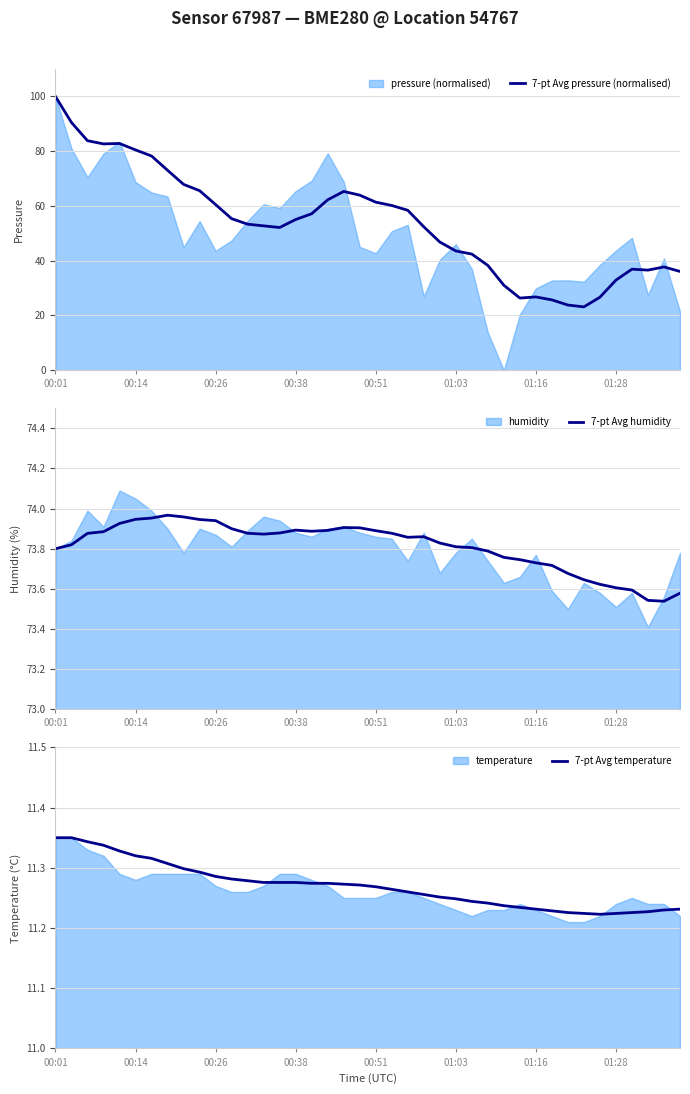

How many data points in 7-pt Avg pressure (normalised) are less than 55?

20